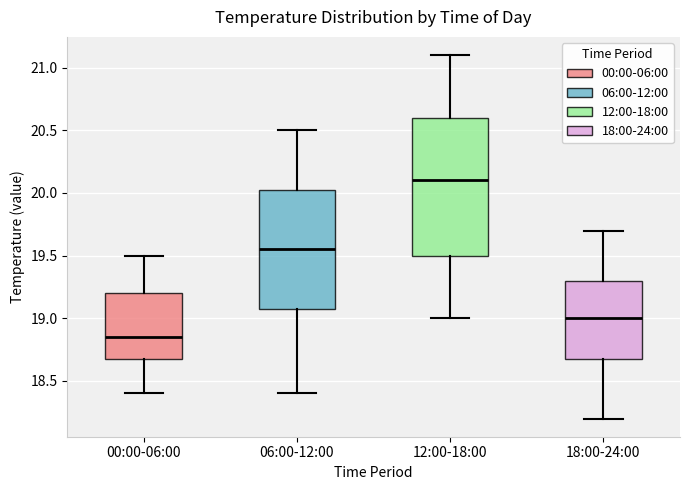

Reading left to right, transcribe this box plot: for each box, give where its median line is, the range the box spans, and where its two whiskers end, as read against the y-axis. The values are not printed on the chart, so give them approximately, as read against the axis.

00:00-06:00: median 18.85, box 18.70 to 19.20, whiskers 18.40 to 19.50
06:00-12:00: median 19.55, box 19.10 to 20.05, whiskers 18.40 to 20.50
12:00-18:00: median 20.10, box 19.50 to 20.60, whiskers 19.00 to 21.10
18:00-24:00: median 19.00, box 18.70 to 19.30, whiskers 18.20 to 19.70